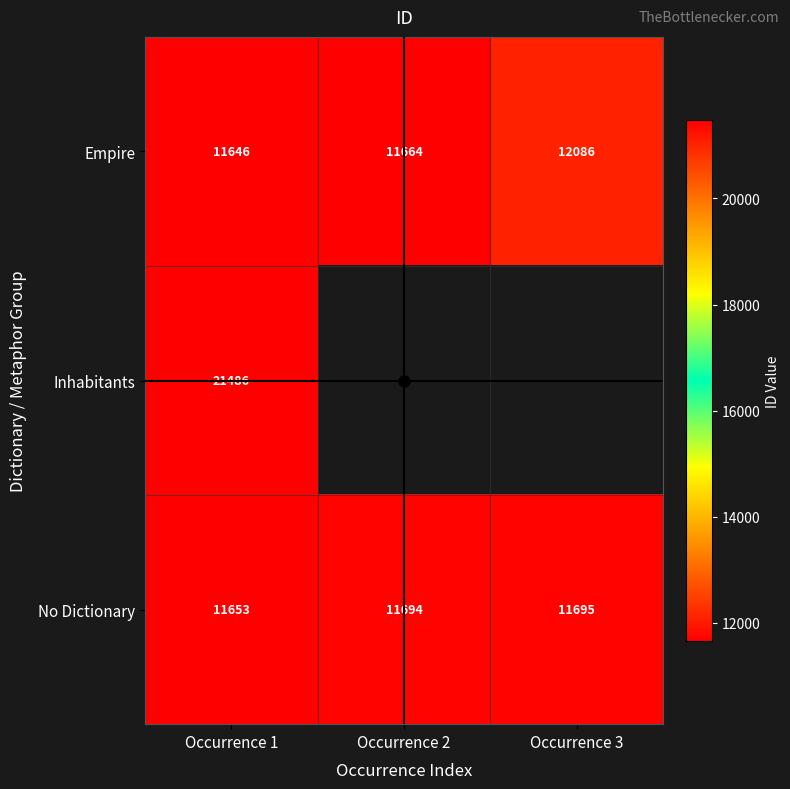

At which category is the sum across all series the highest?

Occurrence 1